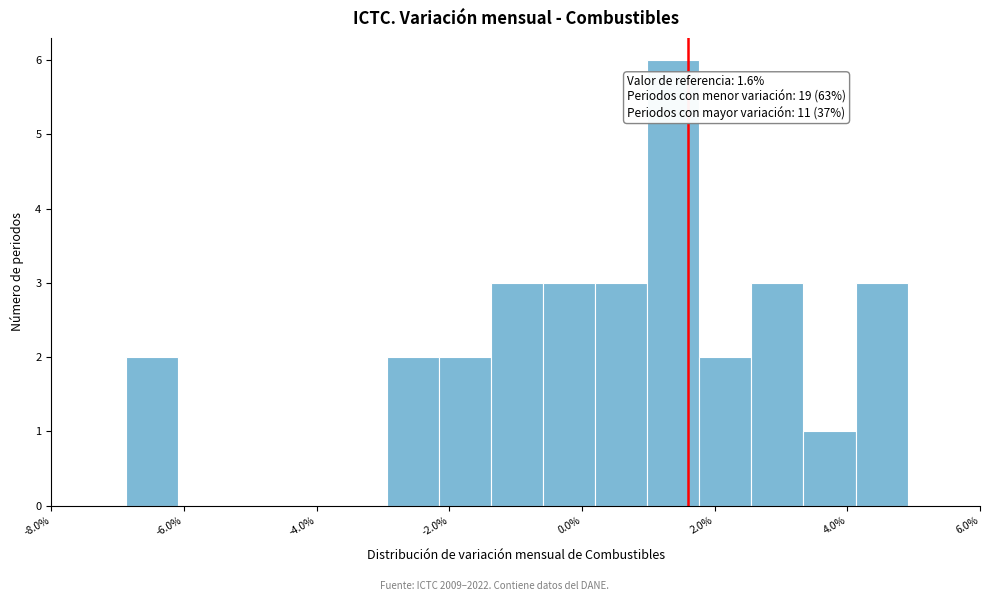

Read against the x-axis, roughly where is the centre of the tallest bar?

1.4